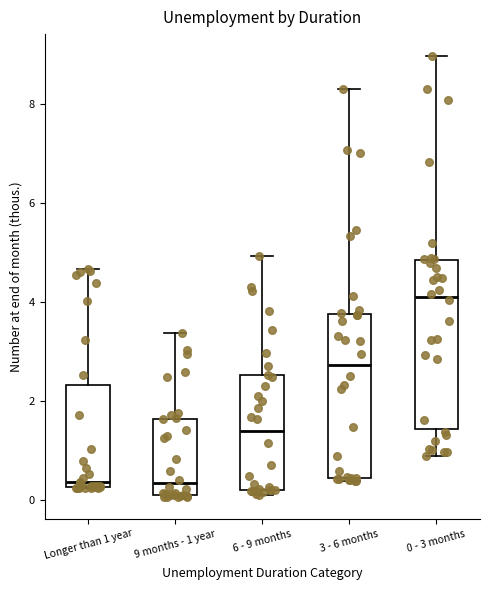

Which box's median line is the highest?

0 - 3 months